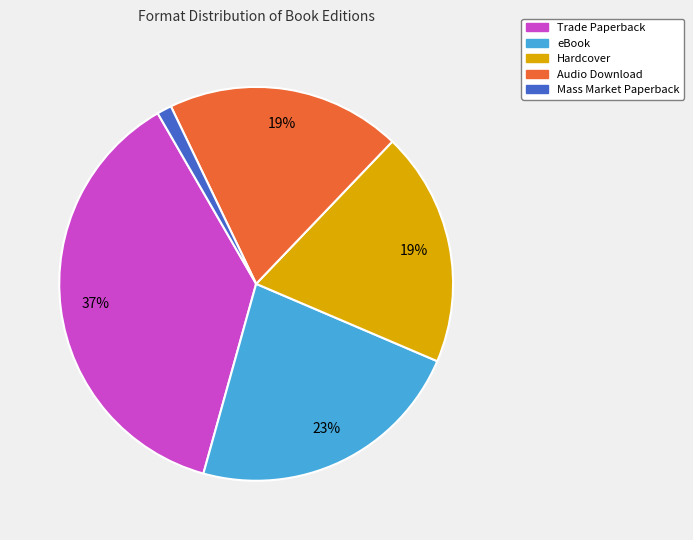

Count the number of slices in the pie.

5